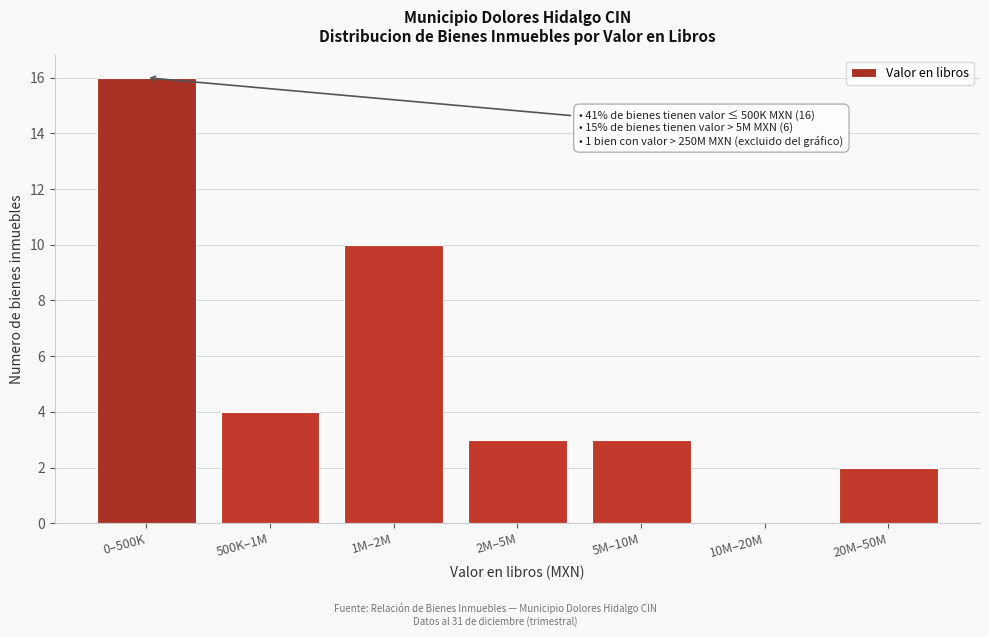

Reading left to right, extract all data points from this chart.

0–500K=16	500K–1M=4	1M–2M=10	2M–5M=3	5M–10M=3	10M–20M=0	20M–50M=2